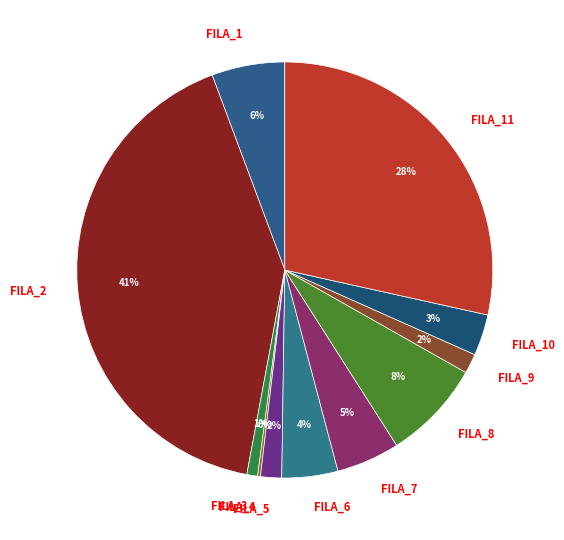

Is it true that FILA_2 is 48% of the pie?

False